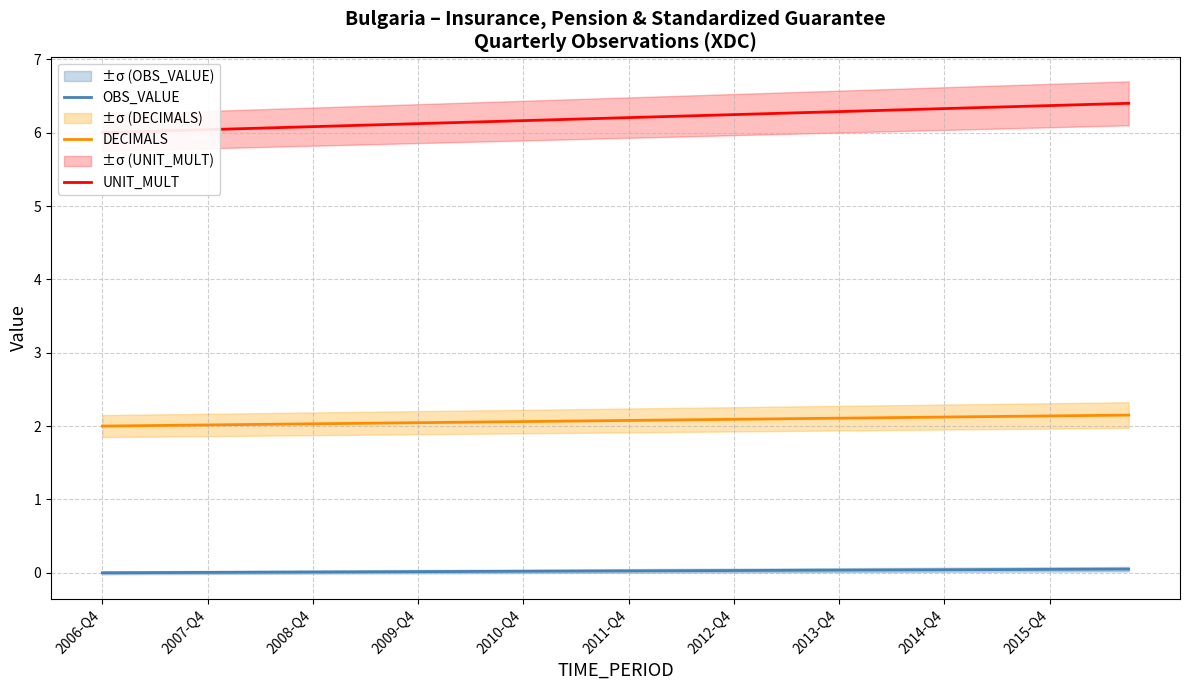

The DECIMALS series shows 2.1 at 2010-Q4. True or false?

True